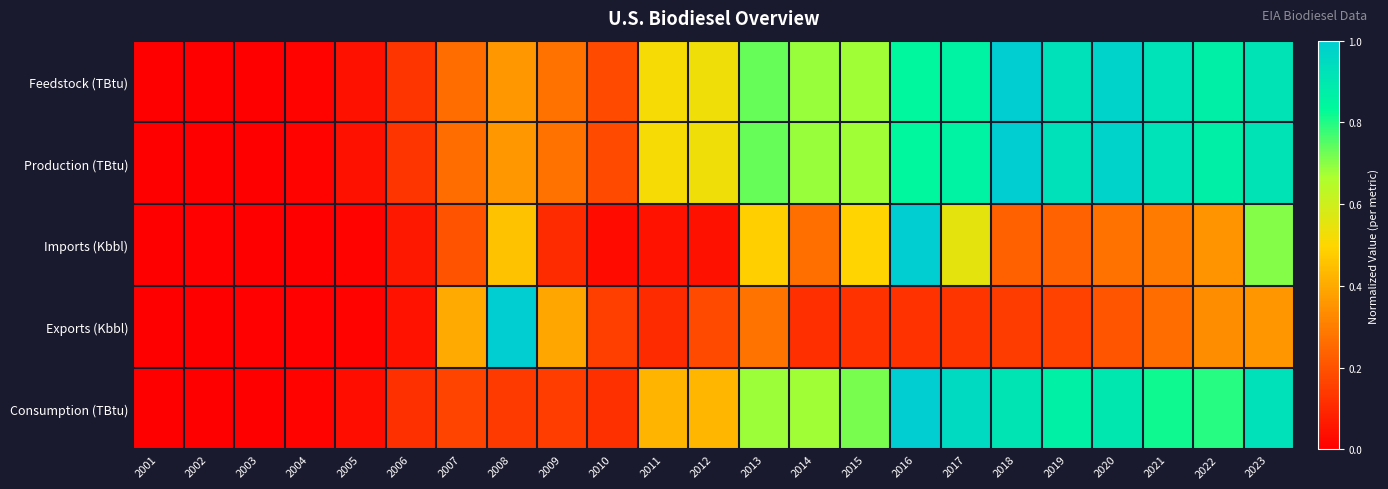

Between 2014 and 2019, which is larger?

2019